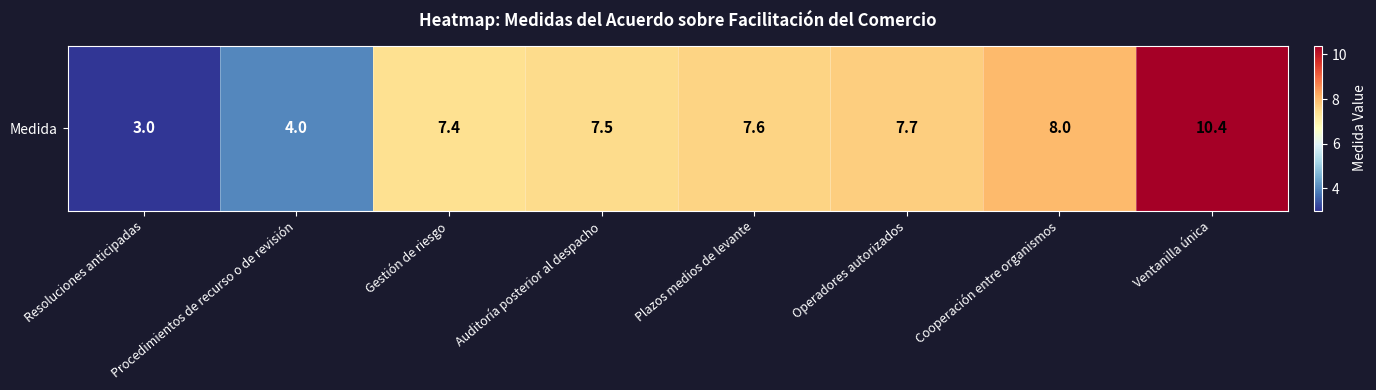

What is the difference between the maximum and minimum values?

7.4